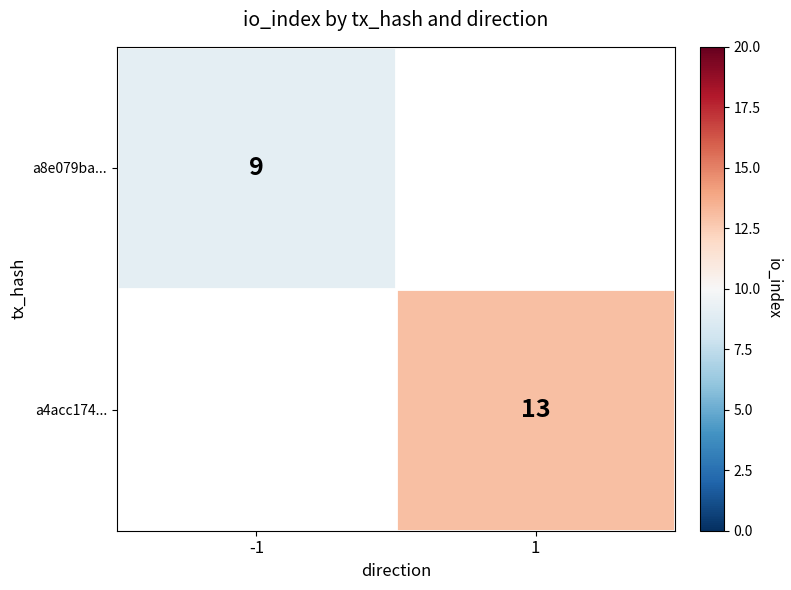

Which label corresponds to the largest value in the chart?

1